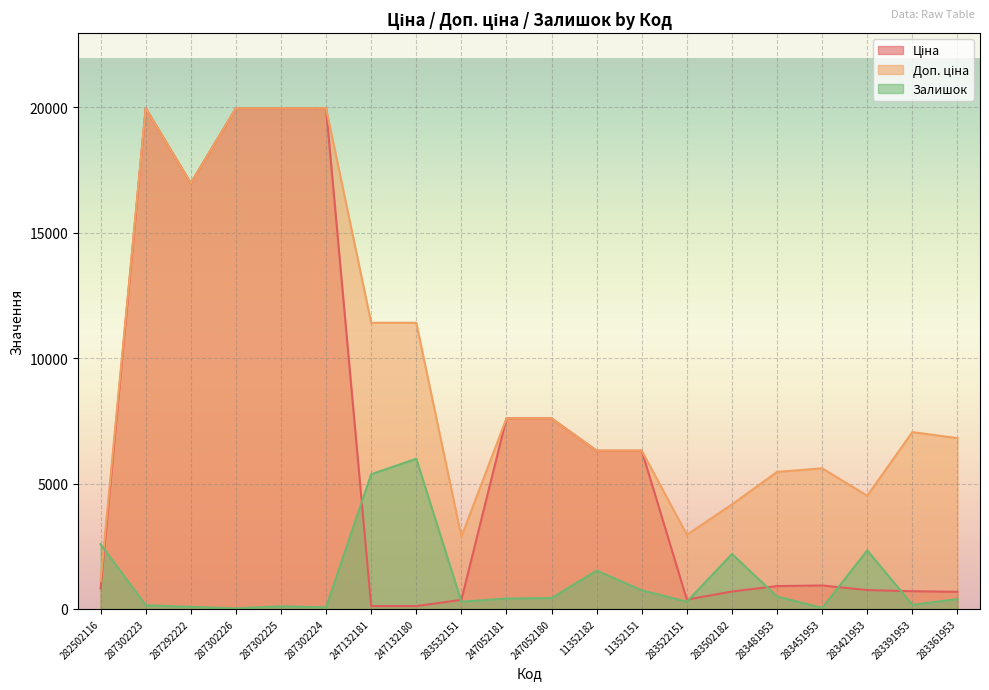

What is the difference between the maximum and minimum values in the Залишок series?

5968.6